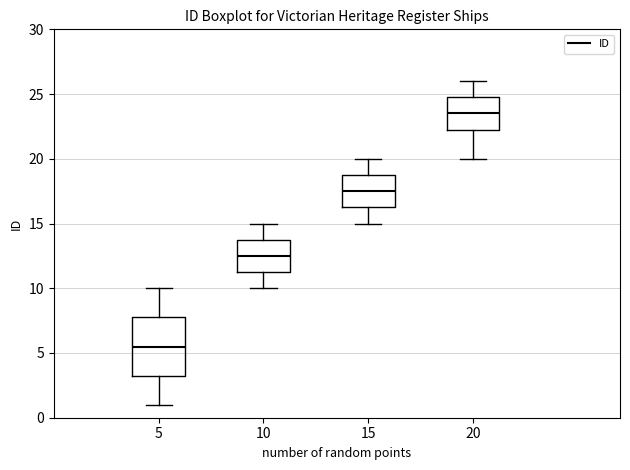

Reading left to right, transcribe this box plot: for each box, give where its median line is, the range the box spans, and where its two whiskers end, as read against the y-axis. The values are not printed on the chart, so give them approximately, as read against the axis.

5: median 5.5, box 3.5 to 8.0, whiskers 1.0 to 10.0
10: median 12.5, box 11.5 to 14.0, whiskers 10.0 to 15.0
15: median 17.5, box 16.5 to 19.0, whiskers 15.0 to 20.0
20: median 23.5, box 22.5 to 25.0, whiskers 20.0 to 26.0